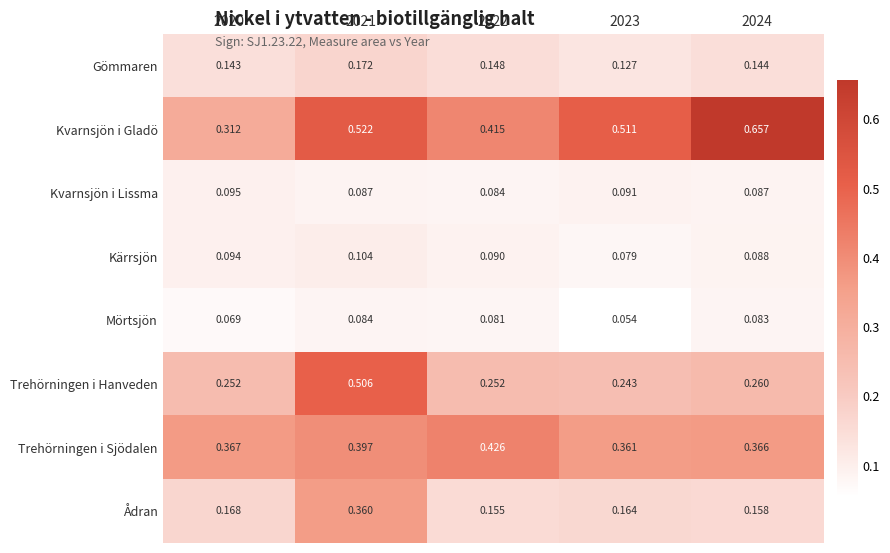

Rank the series by their maximum value, from highest to lowest.

Kvarnsjön i Gladö, Trehörningen i Hanveden, Trehörningen i Sjödalen, Ådran, Gömmaren, Kärrsjön, Kvarnsjön i Lissma, Mörtsjön